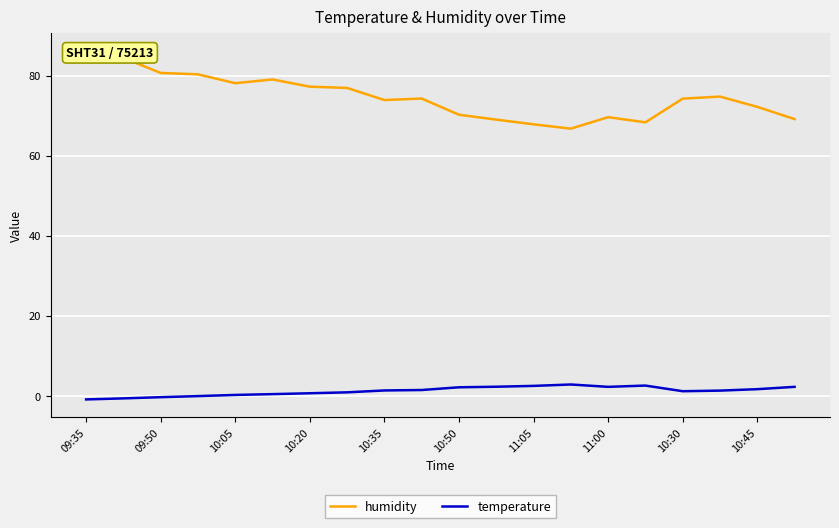

What is the smallest value displayed?

-0.9